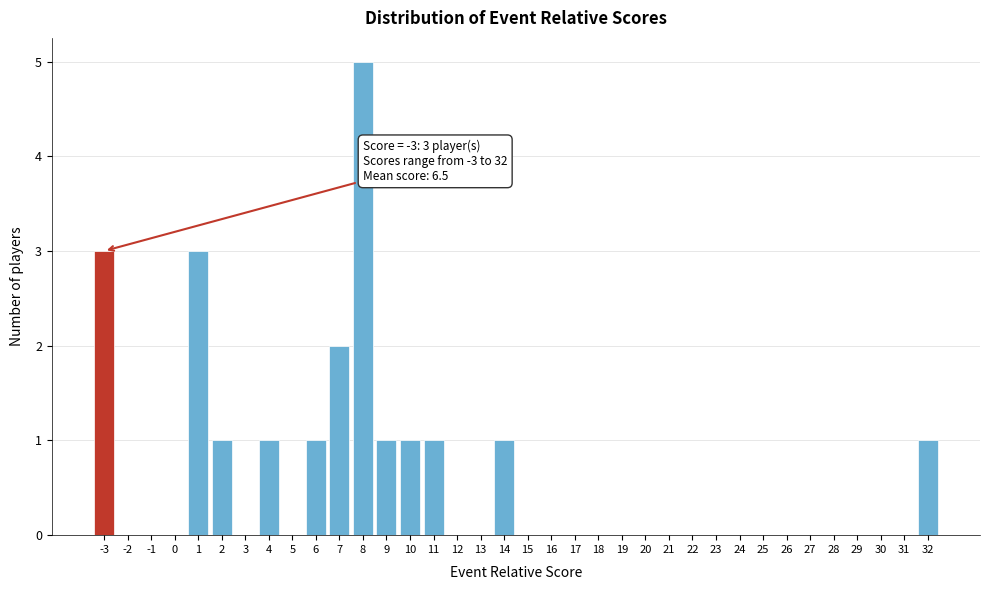

Which range on the x-axis has the tallest bar?

7.5 to 8.5